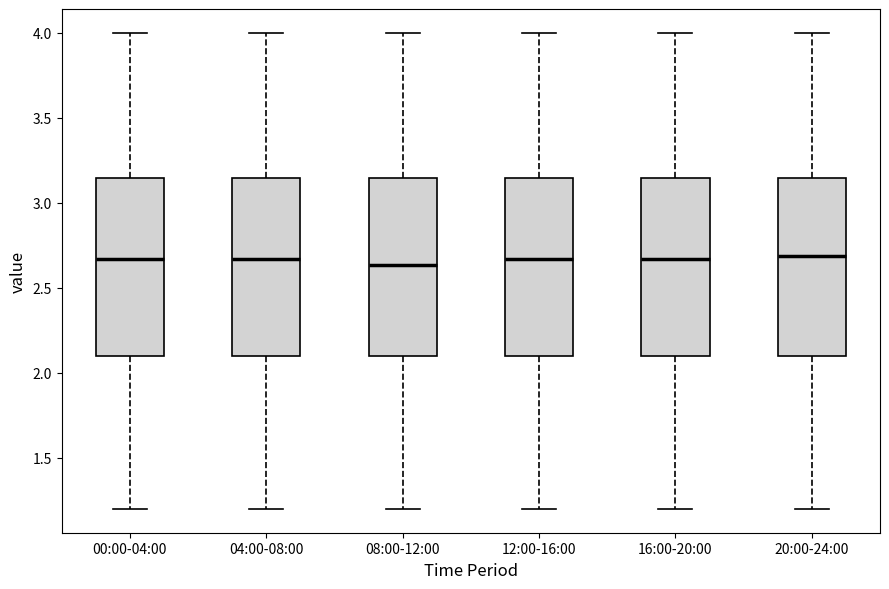

Reading left to right, transcribe this box plot: for each box, give where its median line is, the range the box spans, and where its two whiskers end, as read against the y-axis. The values are not printed on the chart, so give them approximately, as read against the axis.

00:00-04:00: median 2.65, box 2.10 to 3.15, whiskers 1.20 to 4.00
04:00-08:00: median 2.65, box 2.10 to 3.15, whiskers 1.20 to 4.00
08:00-12:00: median 2.65, box 2.10 to 3.15, whiskers 1.20 to 4.00
12:00-16:00: median 2.65, box 2.10 to 3.15, whiskers 1.20 to 4.00
16:00-20:00: median 2.65, box 2.10 to 3.15, whiskers 1.20 to 4.00
20:00-24:00: median 2.70, box 2.10 to 3.15, whiskers 1.20 to 4.00